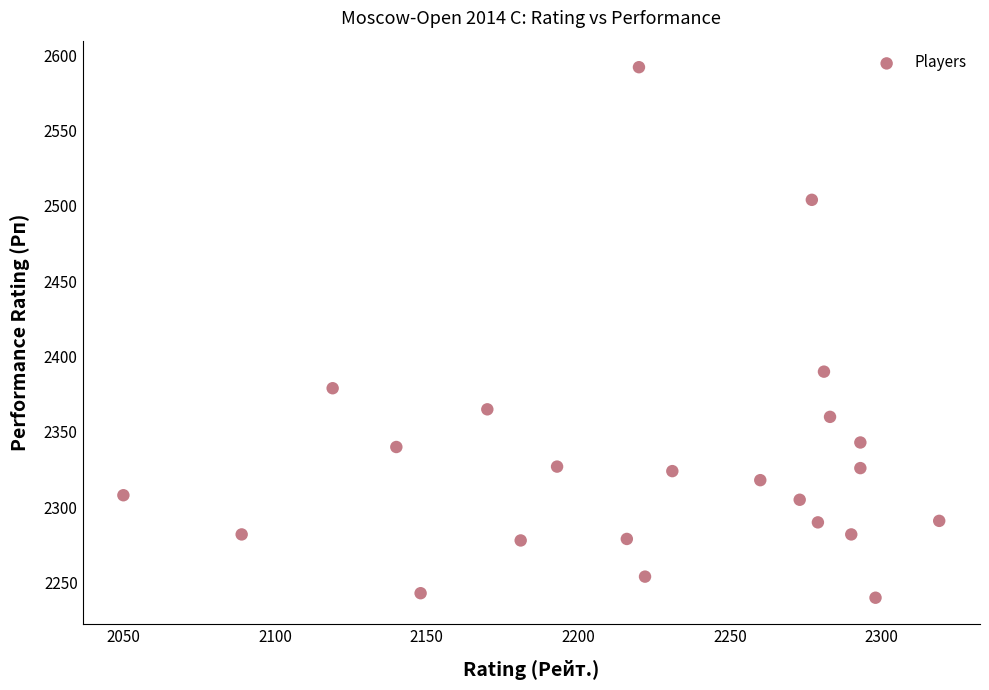

What is the range of Y values (max minus min)?

352